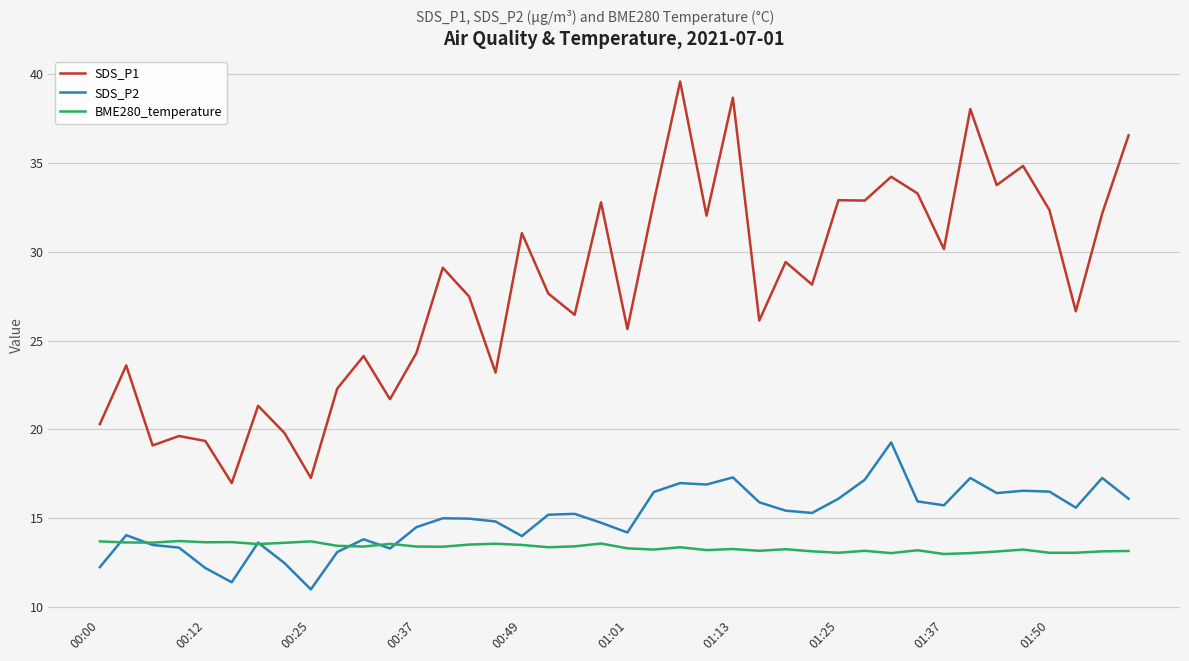

Does the chart display data point markers on the line(s)?

No